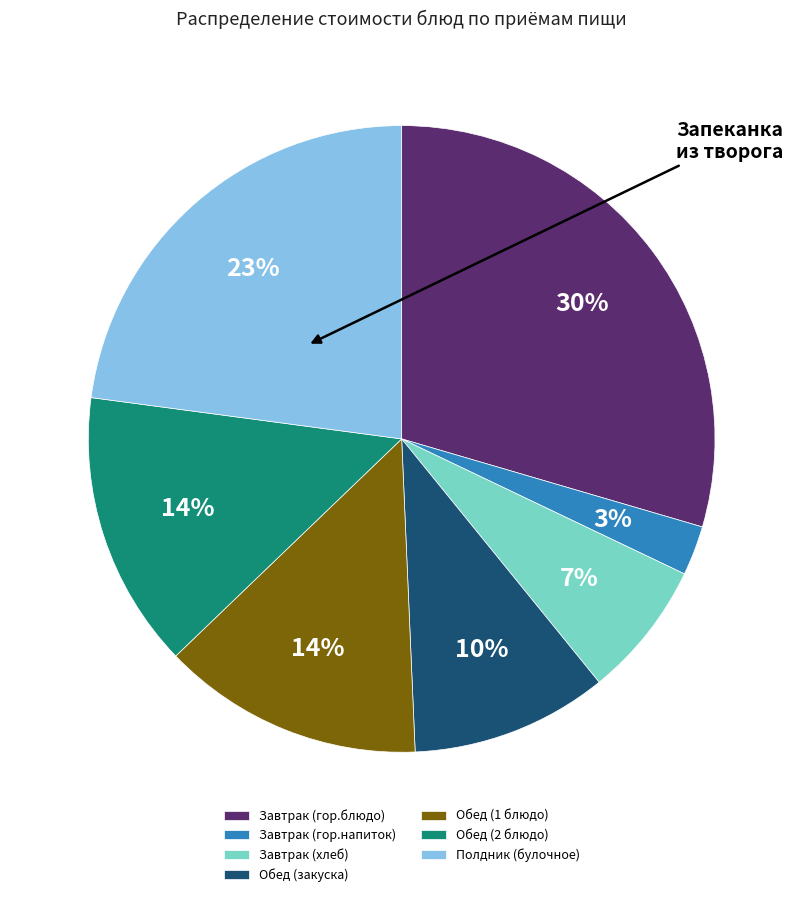

Which slice is the largest?

Завтрак (гор.блюдо)